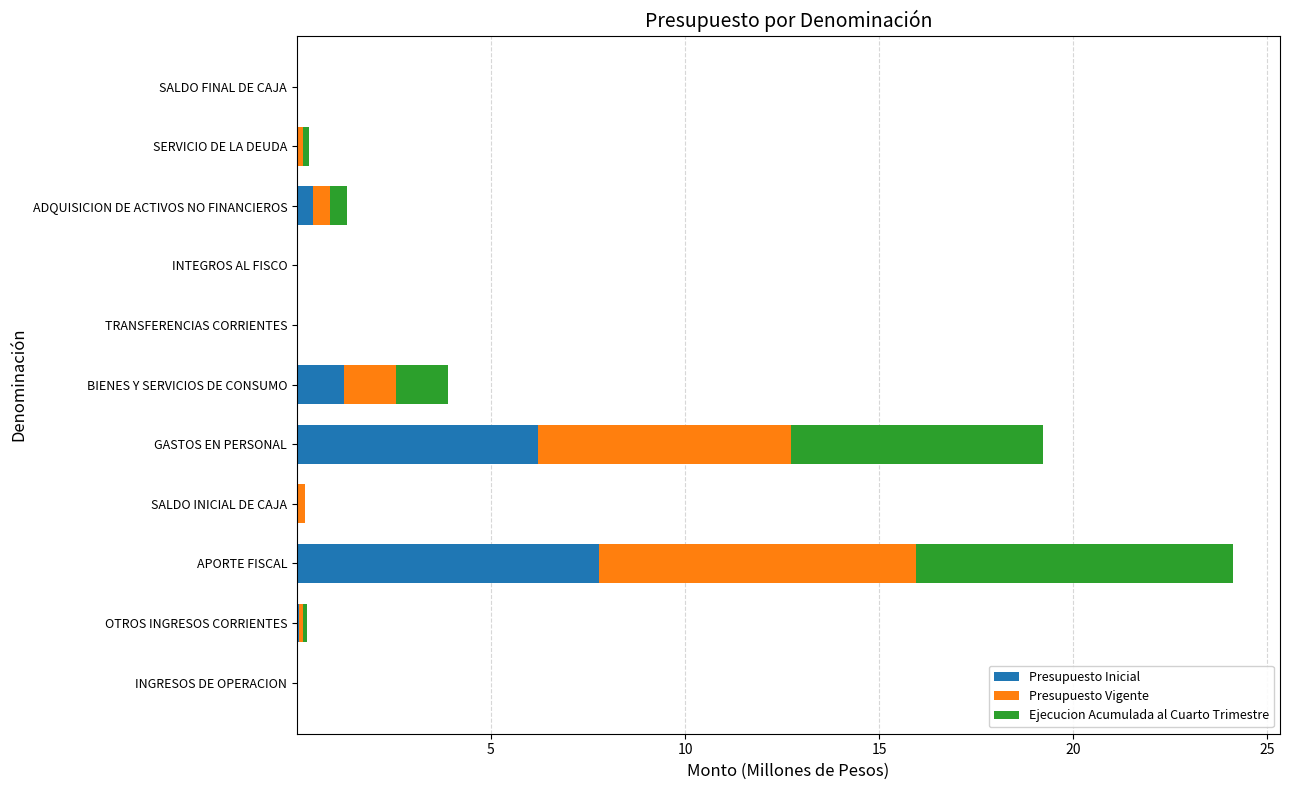

The Presupuesto Inicial series shows 0.0 at SALDO INICIAL DE CAJA. True or false?

True